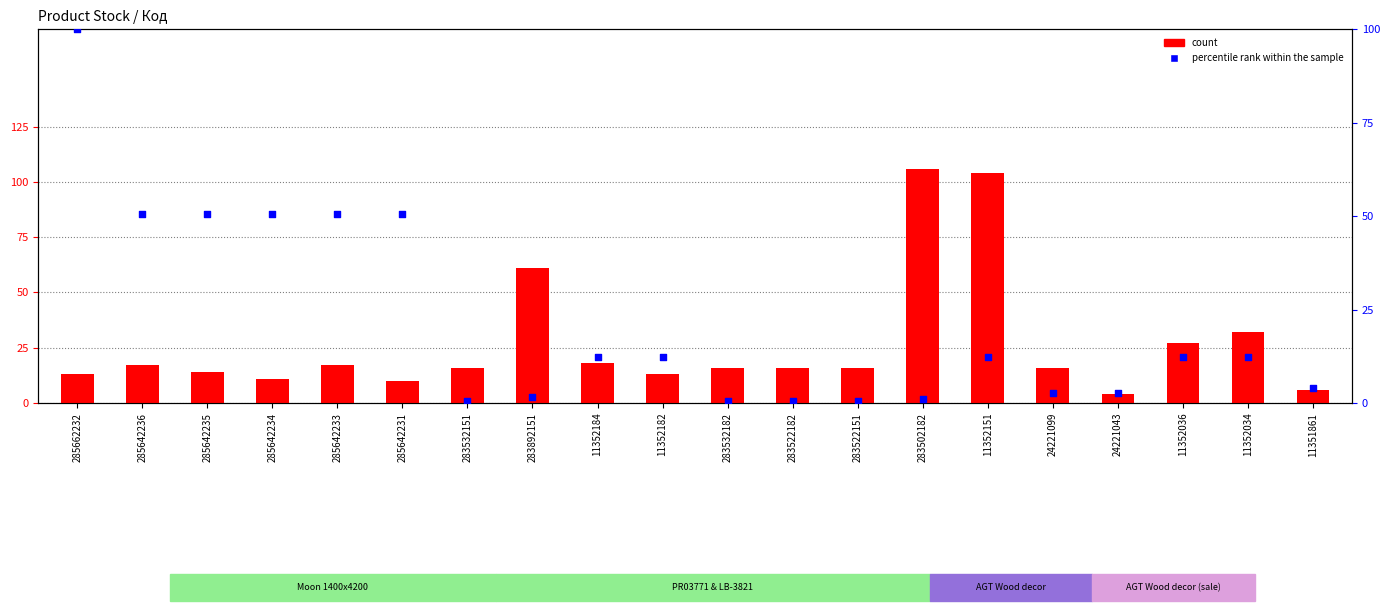

At which category is the sum across all series the highest?

11352151